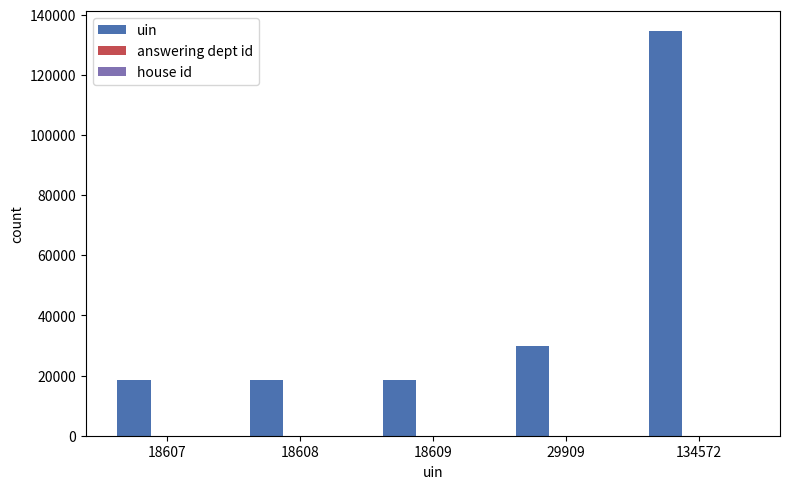

At which category is the sum across all series the highest?

134572